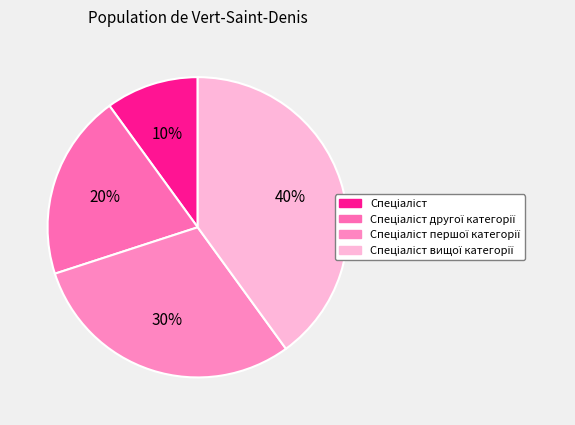

How many segments does this pie chart have?

4